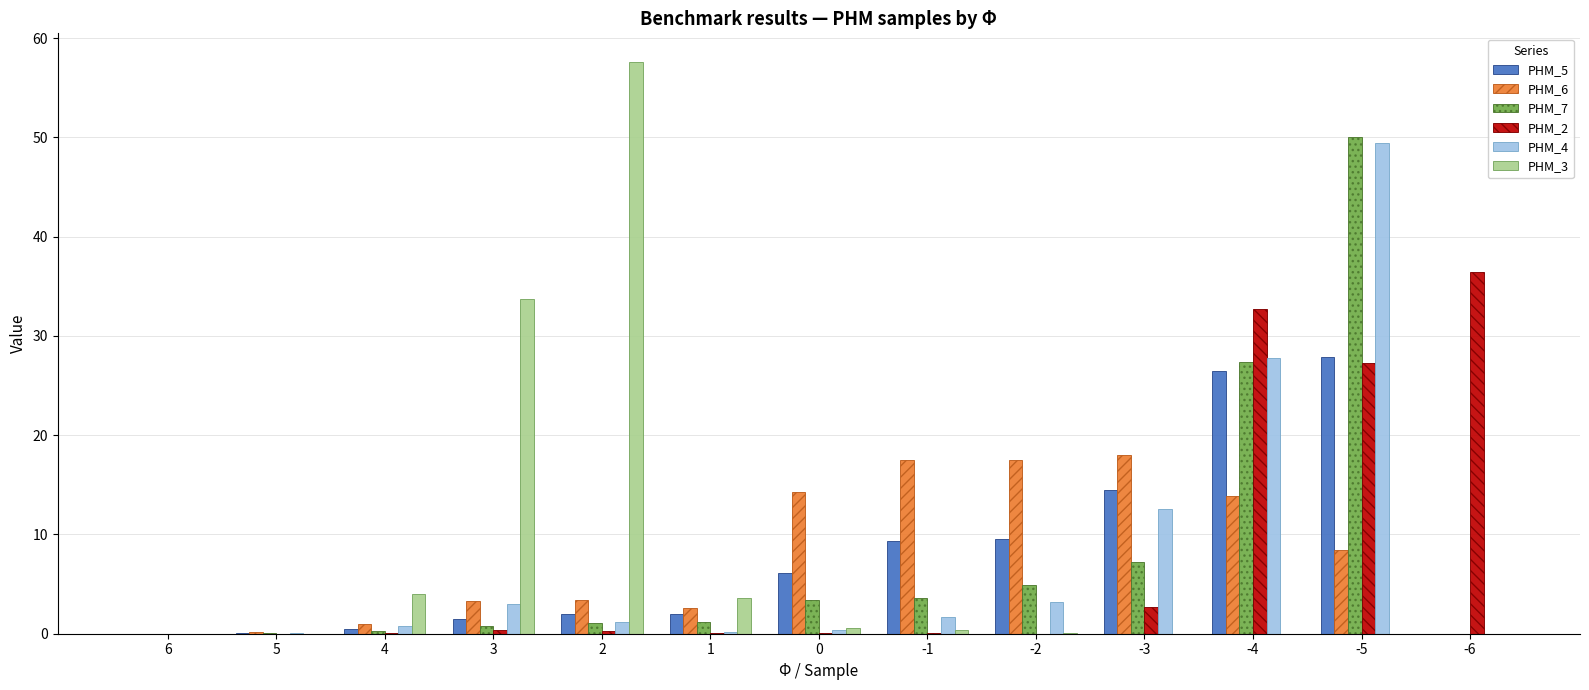

How many series are shown in this chart?

6